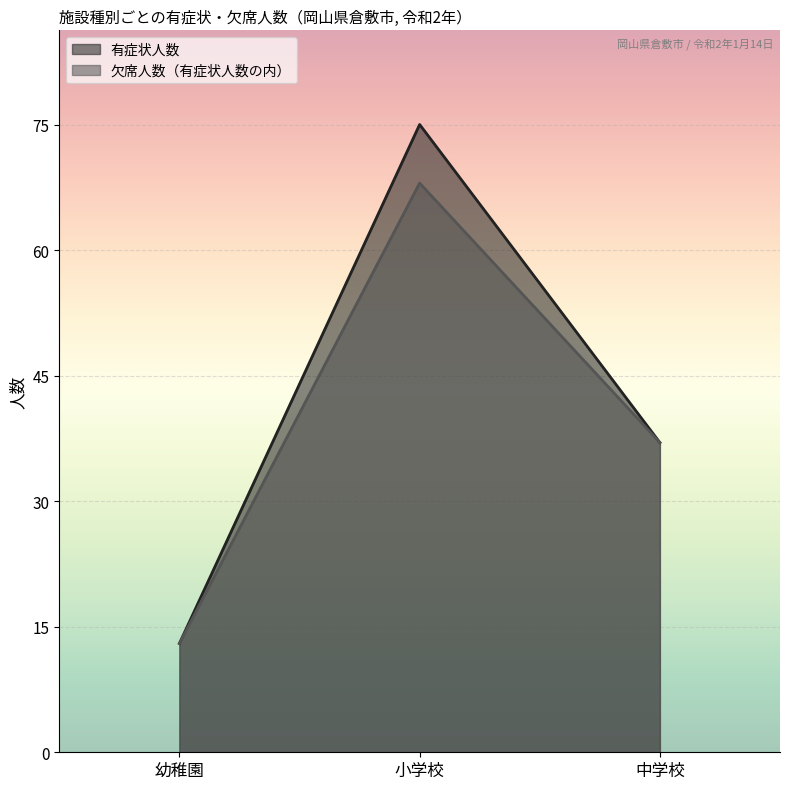

At which category does the chart reach its peak across all series?

小学校